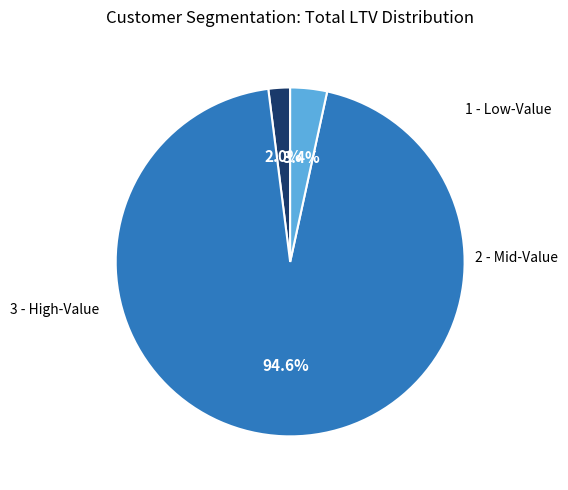

Is there a majority slice in this chart?

Yes